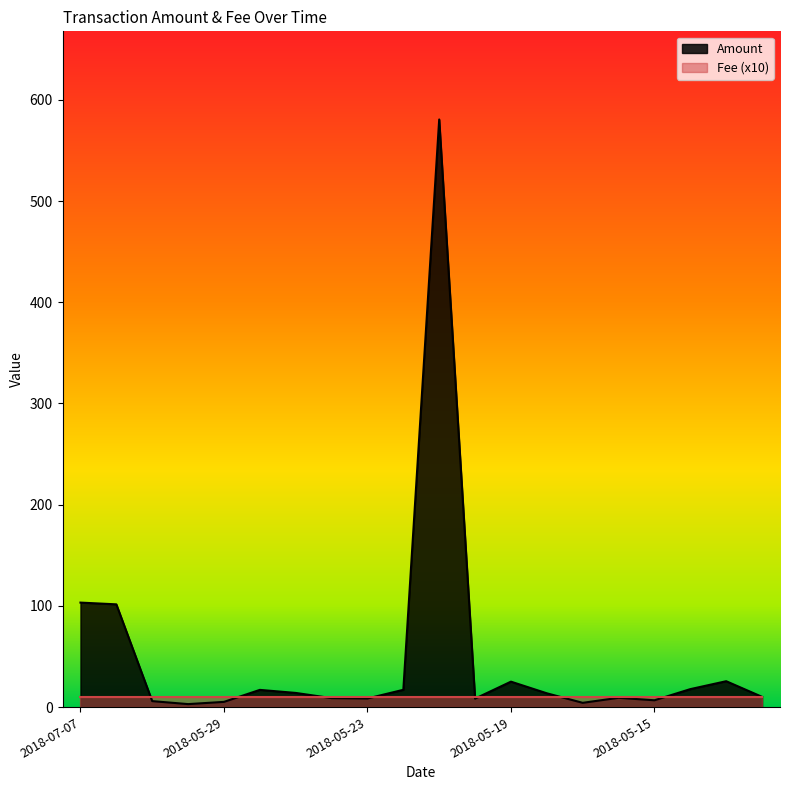

Which category has the lowest value across all series?

2018-05-30